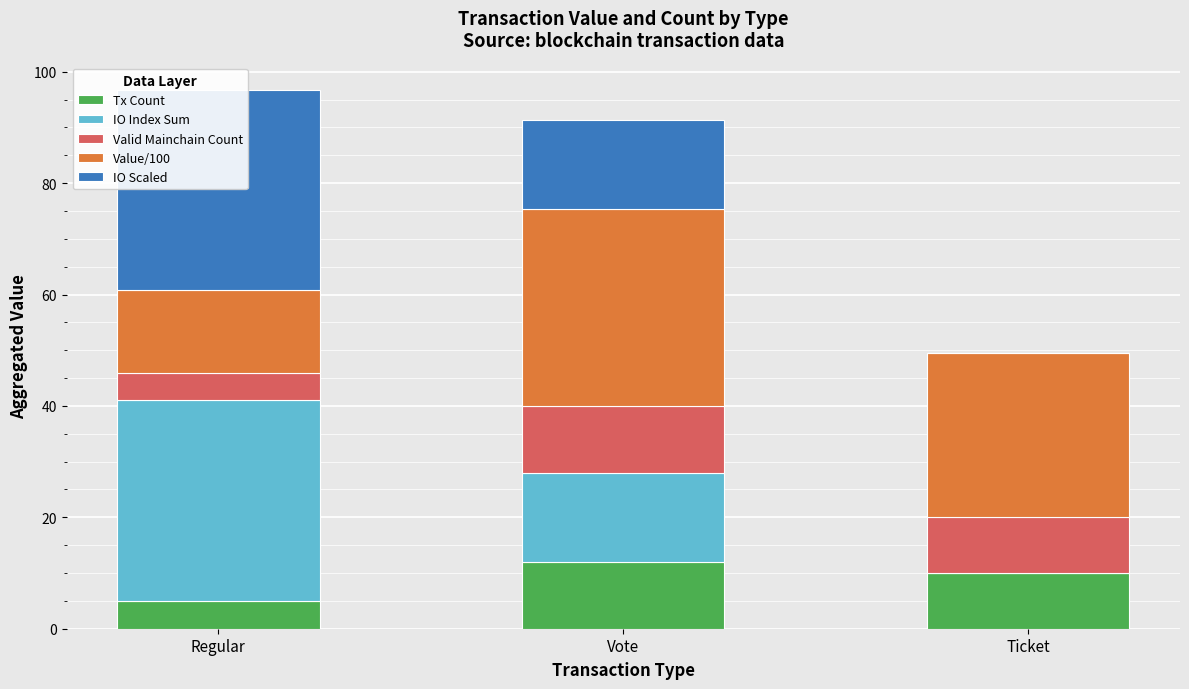

At which label does IO Scaled first exceed 16?

Regular